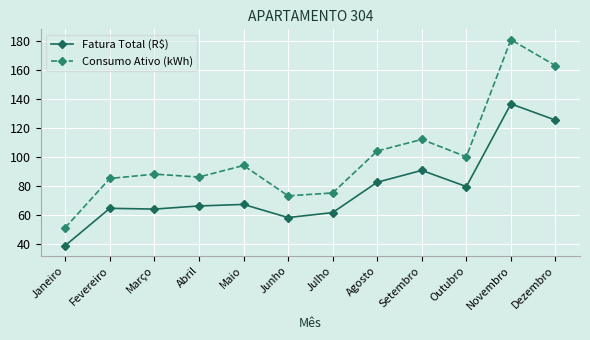

What is the lowest value of the Fatura Total (R$) series?

38.6